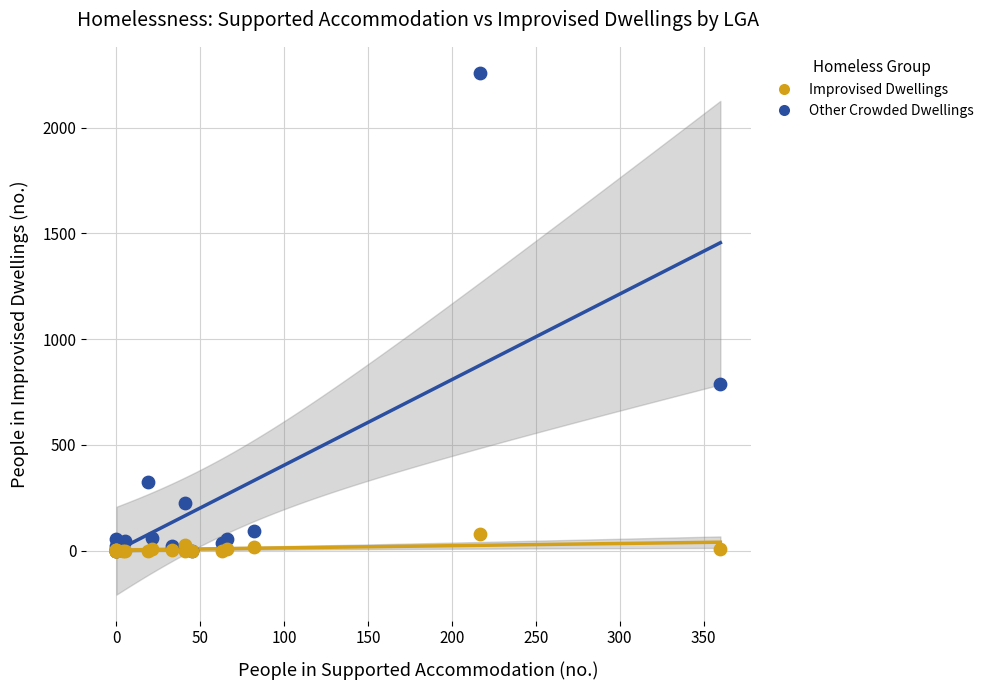

Across all series, what Y value is closest to 1129?

786